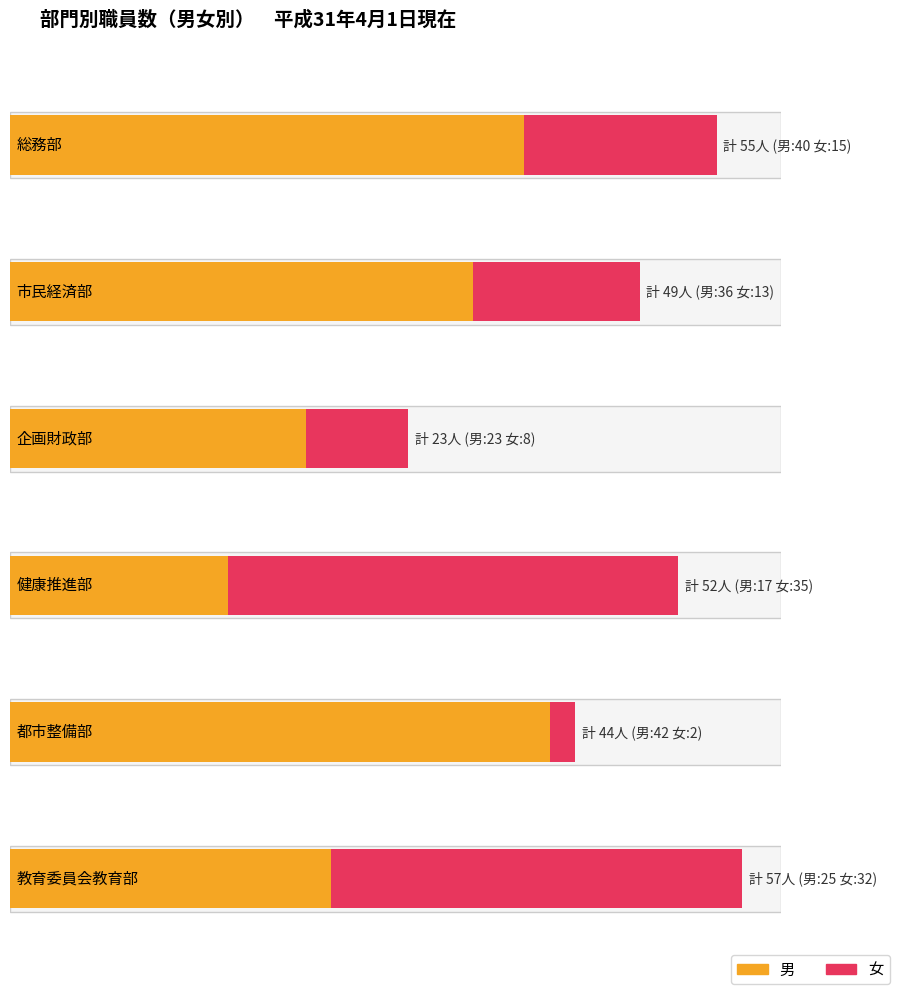

At how many categories does at least one series exceed 29?

5